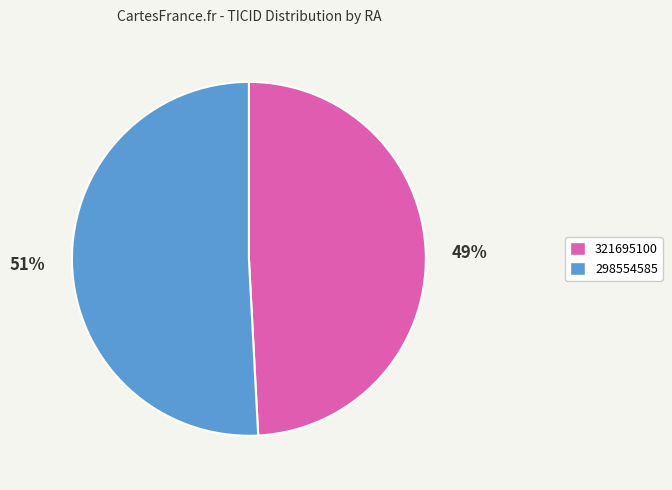

To the nearest percent, what is the average slice percentage?

50%